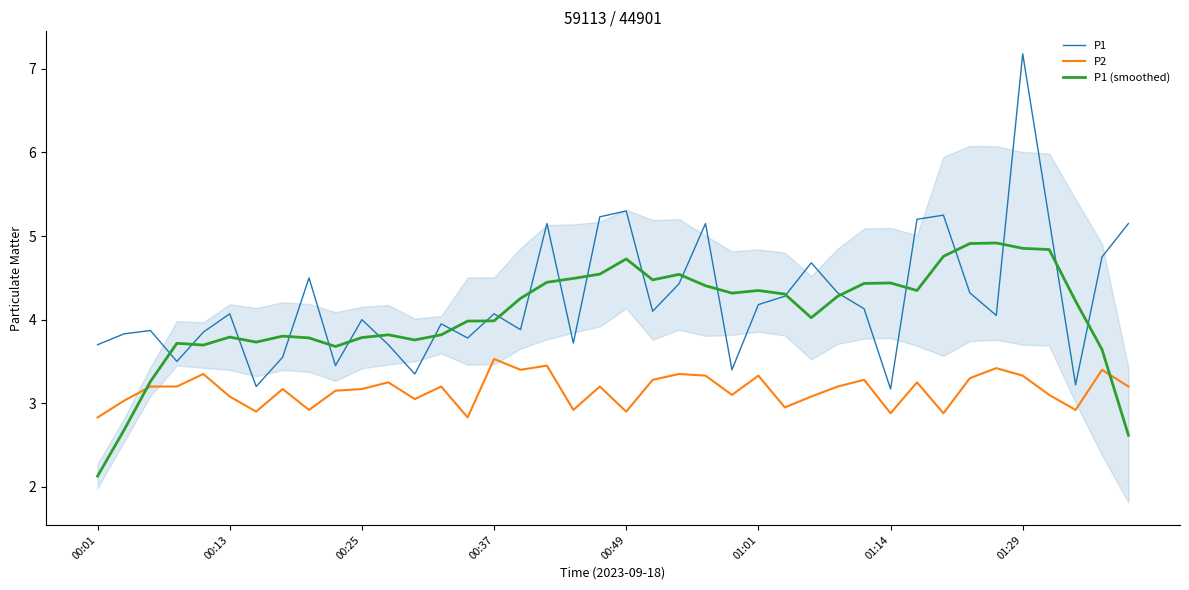

Reading left to right, transcribe all the data shown in this chart.

P1: 3.7	3.8	3.9	3.5	3.9	4.1	3.2	3.5	4.5	3.5	4.0	3.7	3.4	4.0	3.8	4.1	3.9	5.2	3.7	5.2	5.3	4.1	4.4	5.2	3.4	4.2	4.3	4.7	4.3	4.1	3.2	5.2	5.2	4.3	4.0	7.2	5.2	3.2	4.8	5.2
P2: 2.8	3.0	3.2	3.2	3.4	3.1	2.9	3.2	2.9	3.1	3.2	3.2	3.0	3.2	2.8	3.5	3.4	3.5	2.9	3.2	2.9	3.3	3.4	3.3	3.1	3.3	3.0	3.1	3.2	3.3	2.9	3.2	2.9	3.3	3.4	3.3	3.1	2.9	3.4	3.2
P1 (smoothed): 2.1	2.7	3.3	3.7	3.7	3.8	3.7	3.8	3.8	3.7	3.8	3.8	3.8	3.8	4.0	4.0	4.3	4.4	4.5	4.5	4.7	4.5	4.5	4.4	4.3	4.3	4.3	4.0	4.3	4.4	4.4	4.3	4.8	4.9	4.9	4.9	4.8	4.2	3.6	2.6